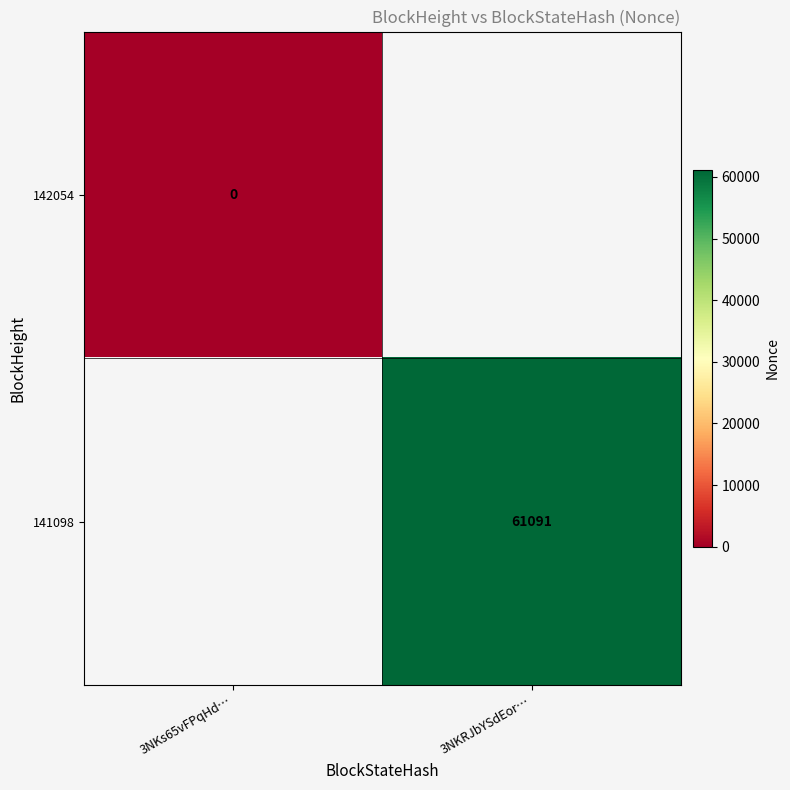

True or false: 141098 has a value of 102044 at 3NKRJbYSdEor….

False